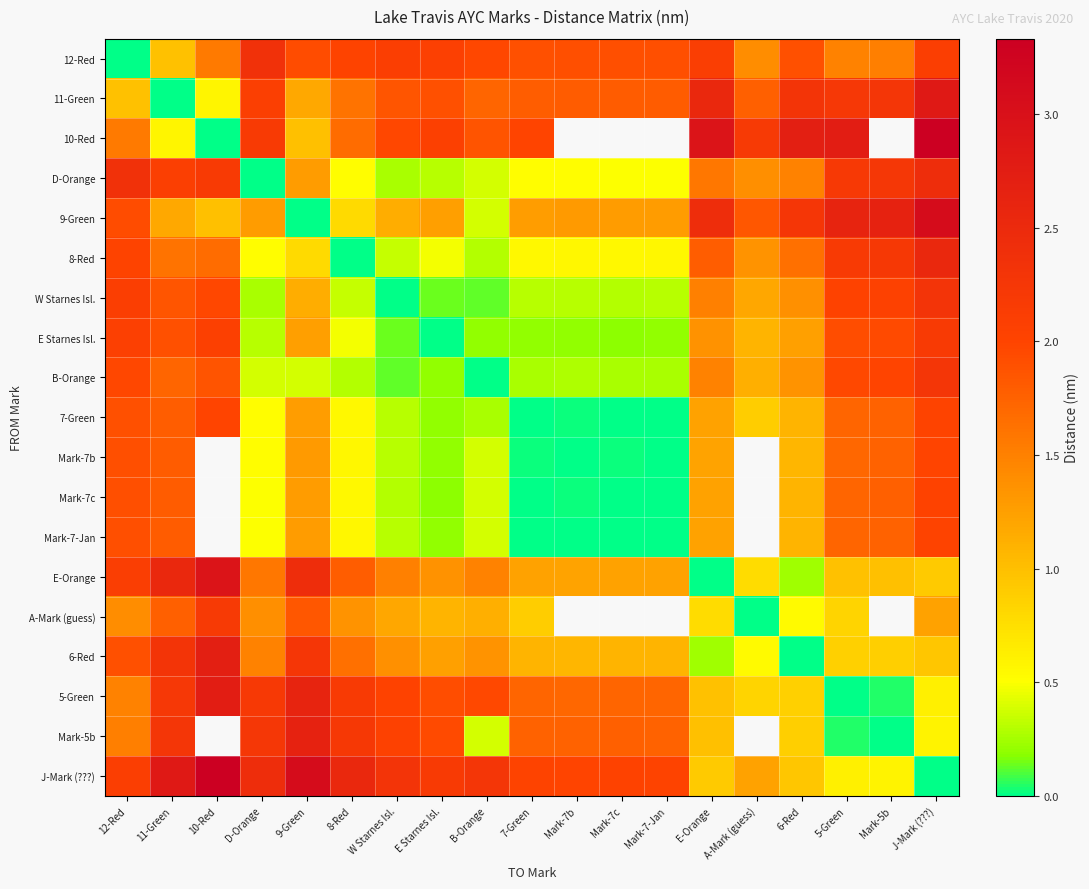

How many data points in 9-Green are above 1?

16